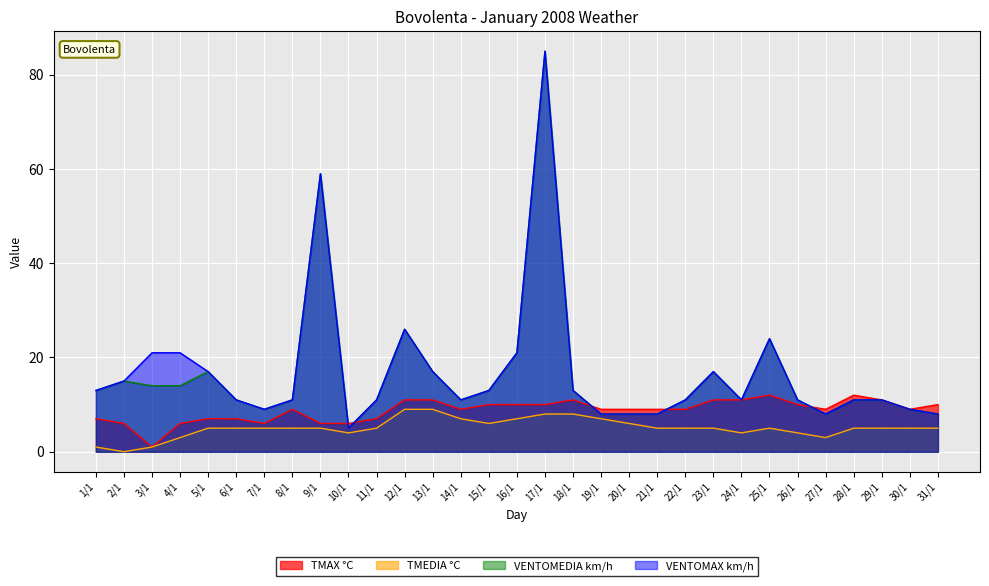

What is the difference between the VENTOMAX km/h values at 28/1 and 30/1?

2